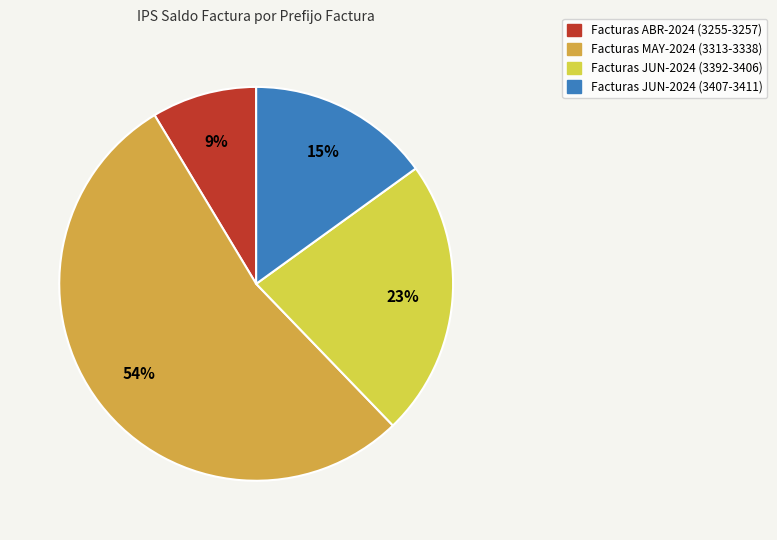

Which category has the smallest portion of the pie?

Facturas ABR-2024 (3255-3257)